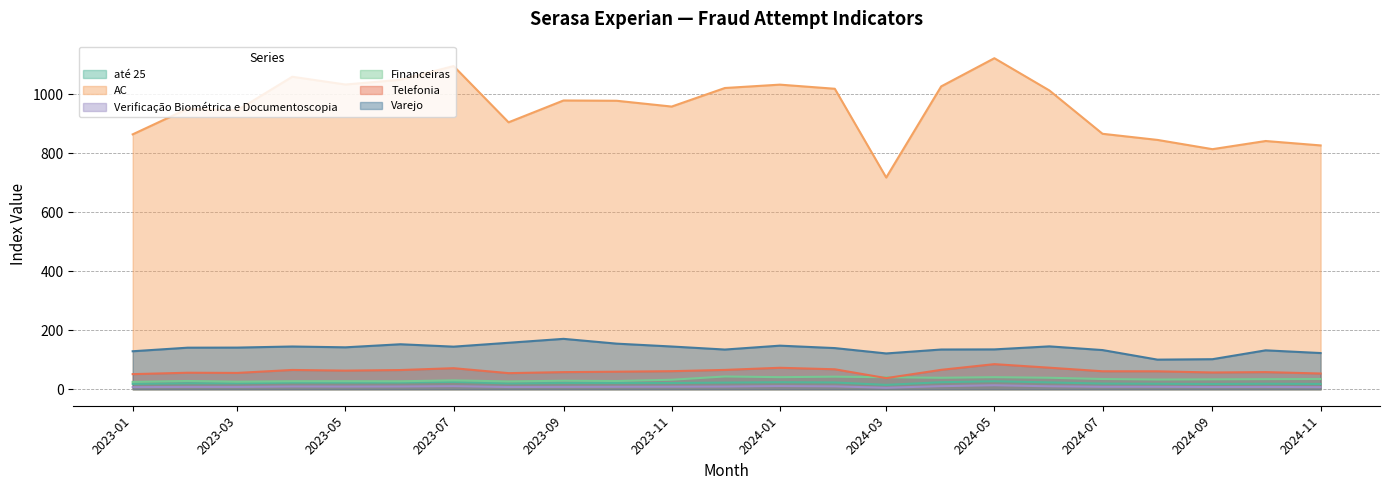

Which series changed the most between 2023-07 and 2024-07?

AC